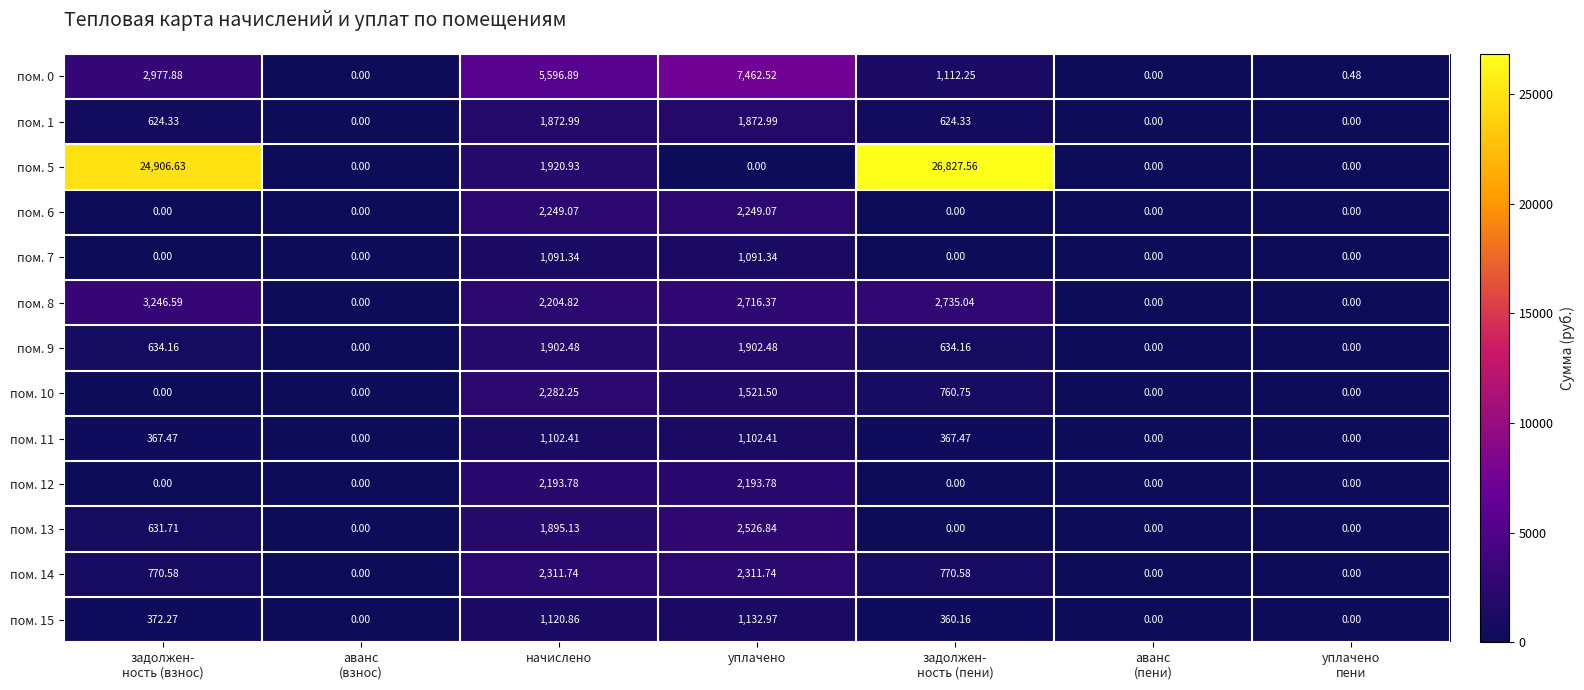

Count the number of categories in the chart.

7